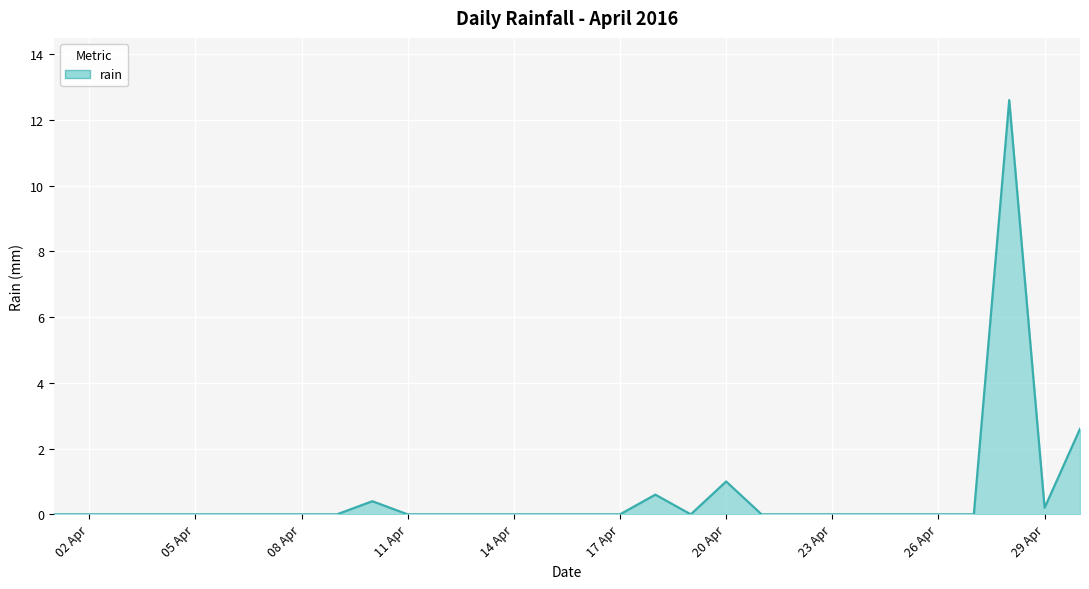

What is the difference between the maximum and minimum values?

12.6